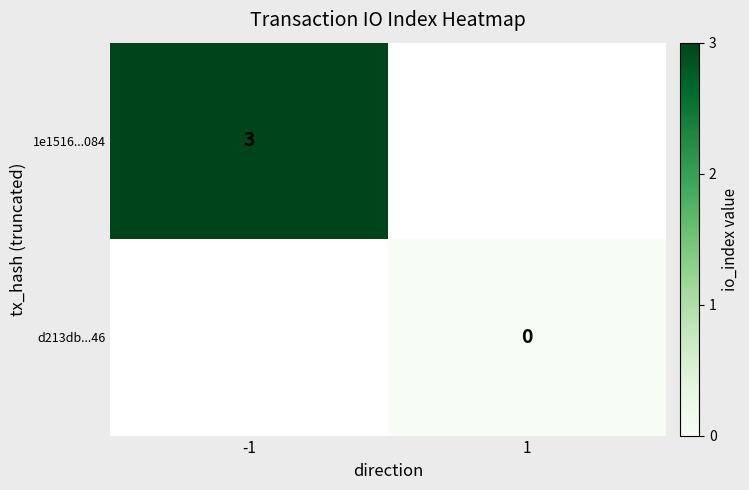

Is the value of 1e1516...084 at -1 greater than the value of d213db...46 at 1?

Yes